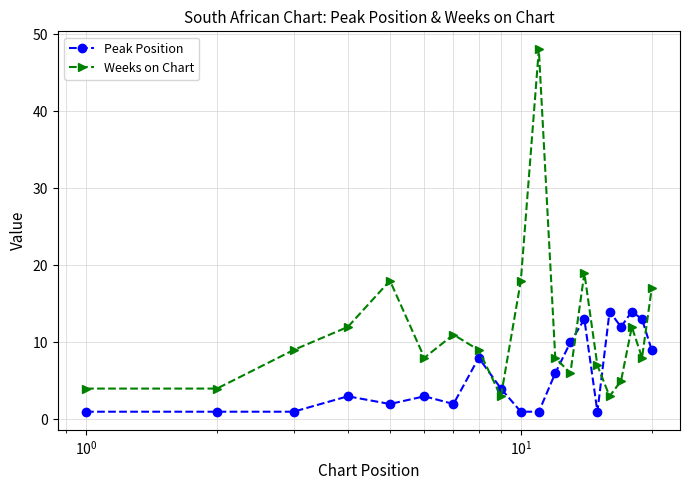

Which series has the largest range (max minus min)?

Weeks on Chart